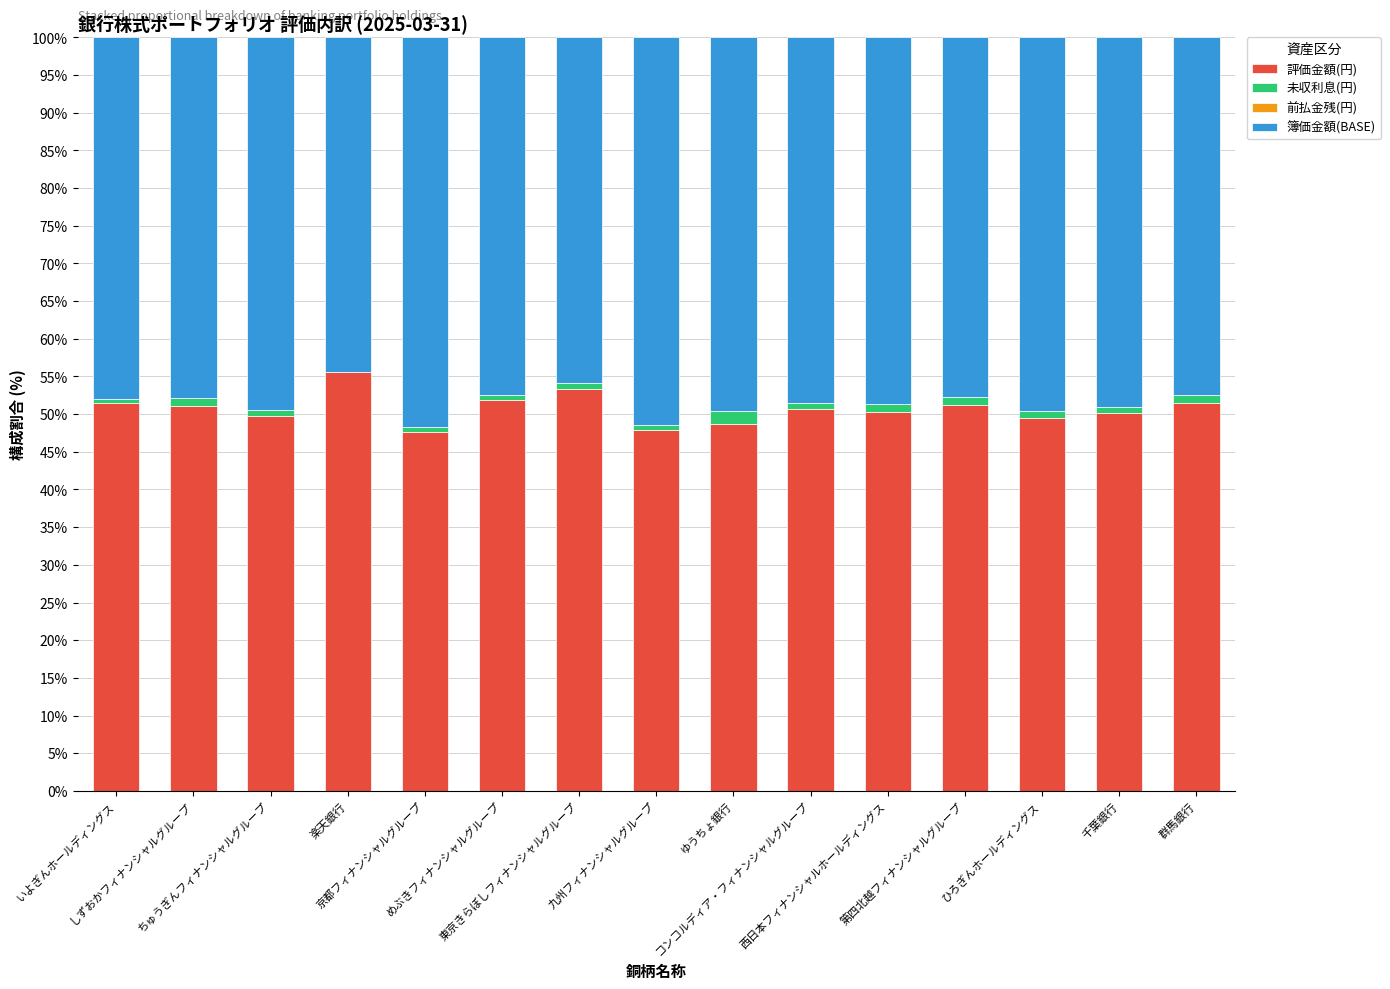

What is the maximum value for 評価金額(円)?

55.6